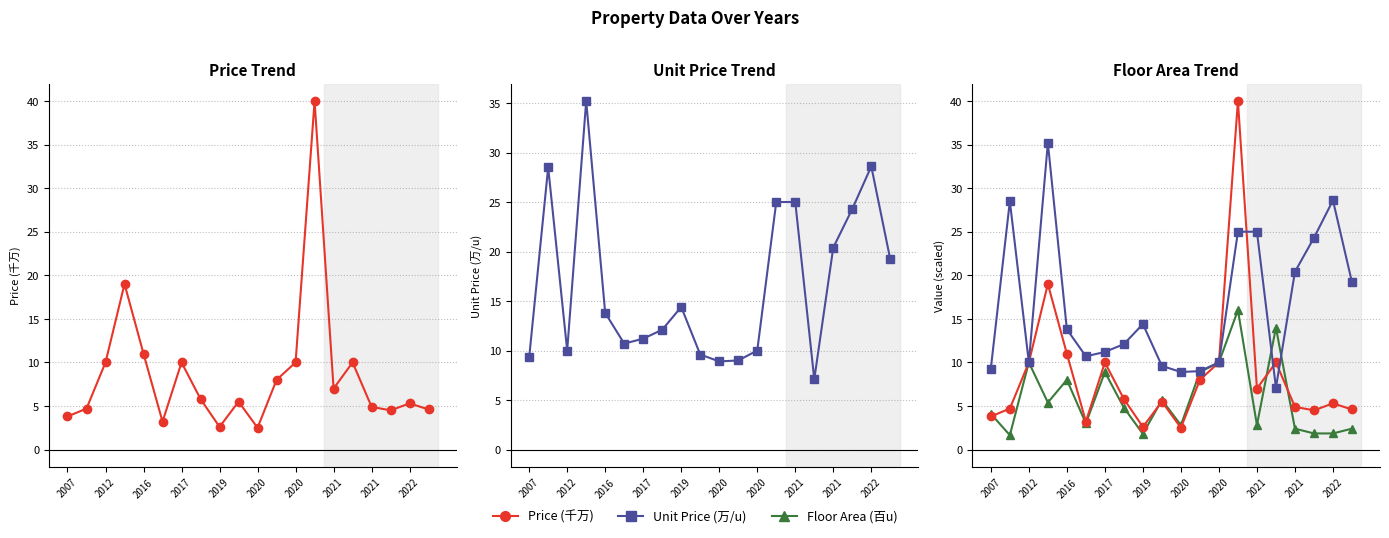

What is the total value across all series at 2020?

14.2